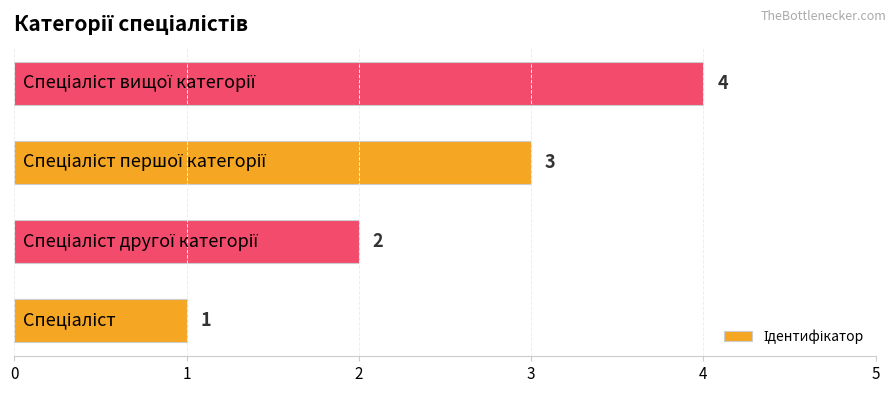

Count the values in the range 2 to 4.

3